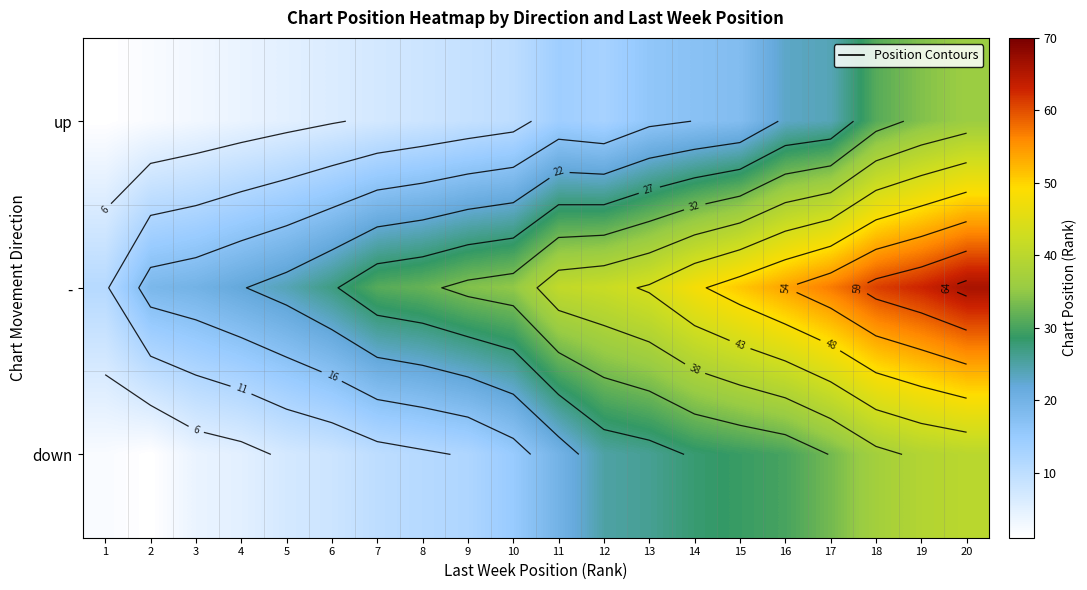

What is the minimum value for down?

1